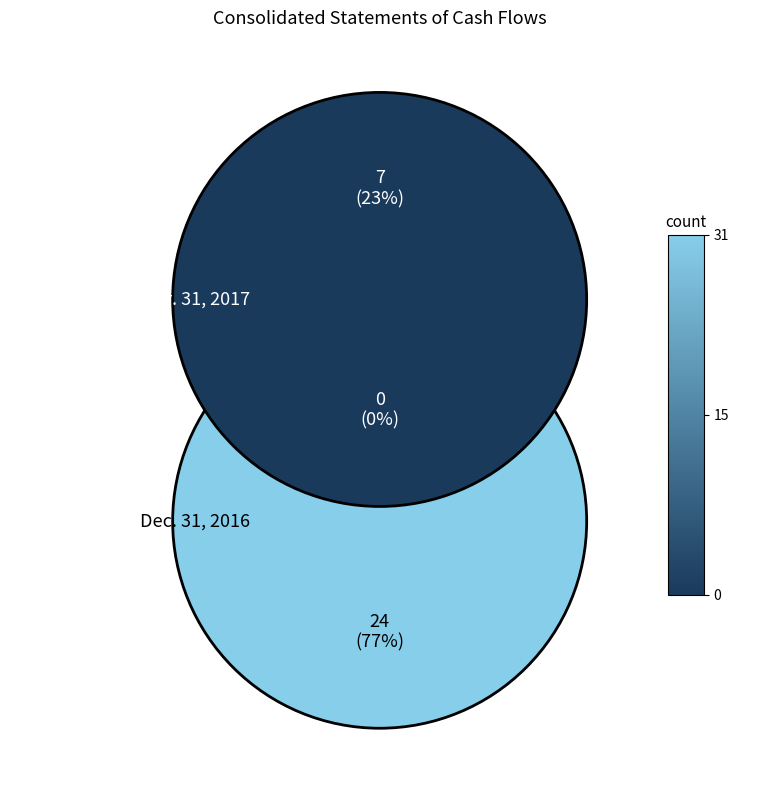

Rank the categories by value from highest to lowest.

Dec. 31, 2016, Mar. 31, 2017